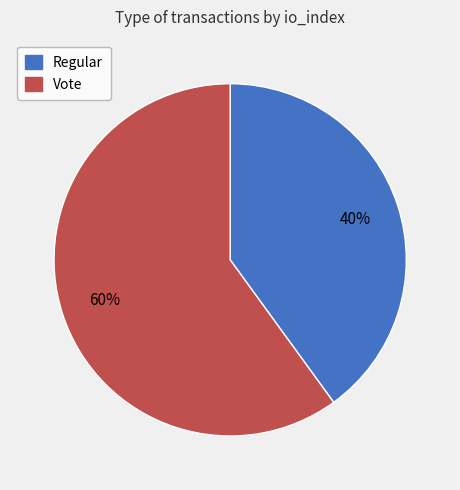

Is it true that Regular is 40% of the pie?

True